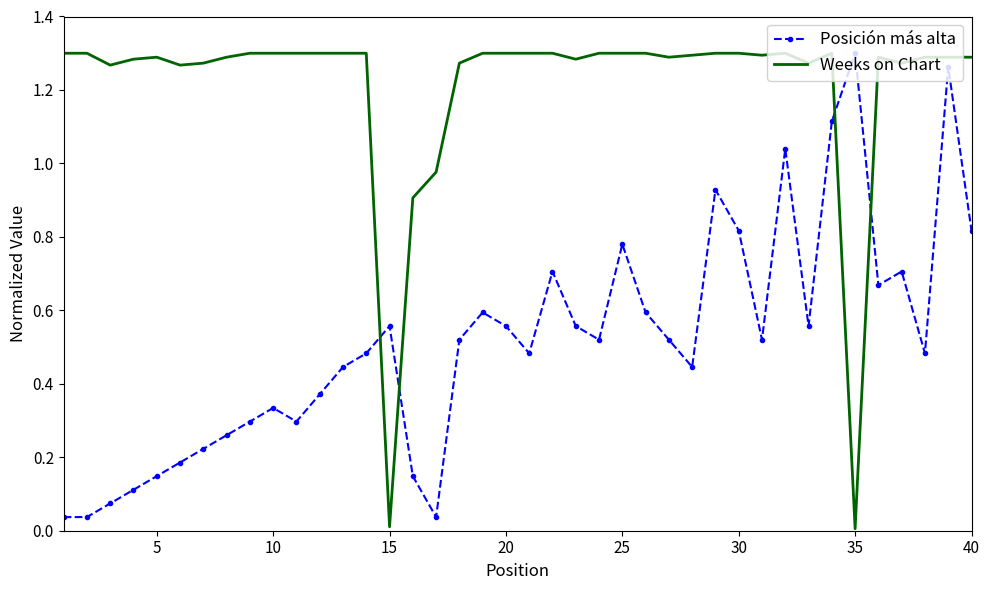

Rank the series by their average value, from highest to lowest.

Weeks on Chart, Posición más alta